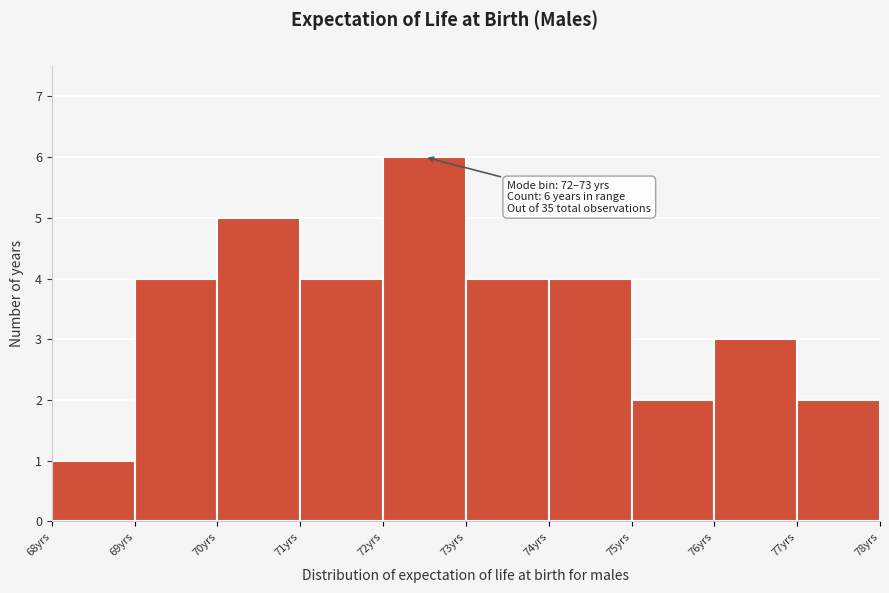

Which range on the x-axis has the tallest bar?

72 to 73